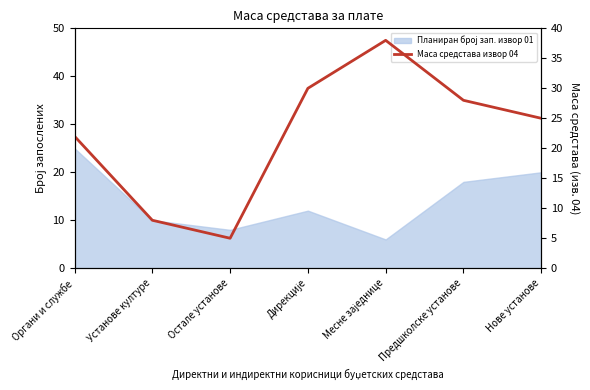

What position from the right is Остале установе?

5